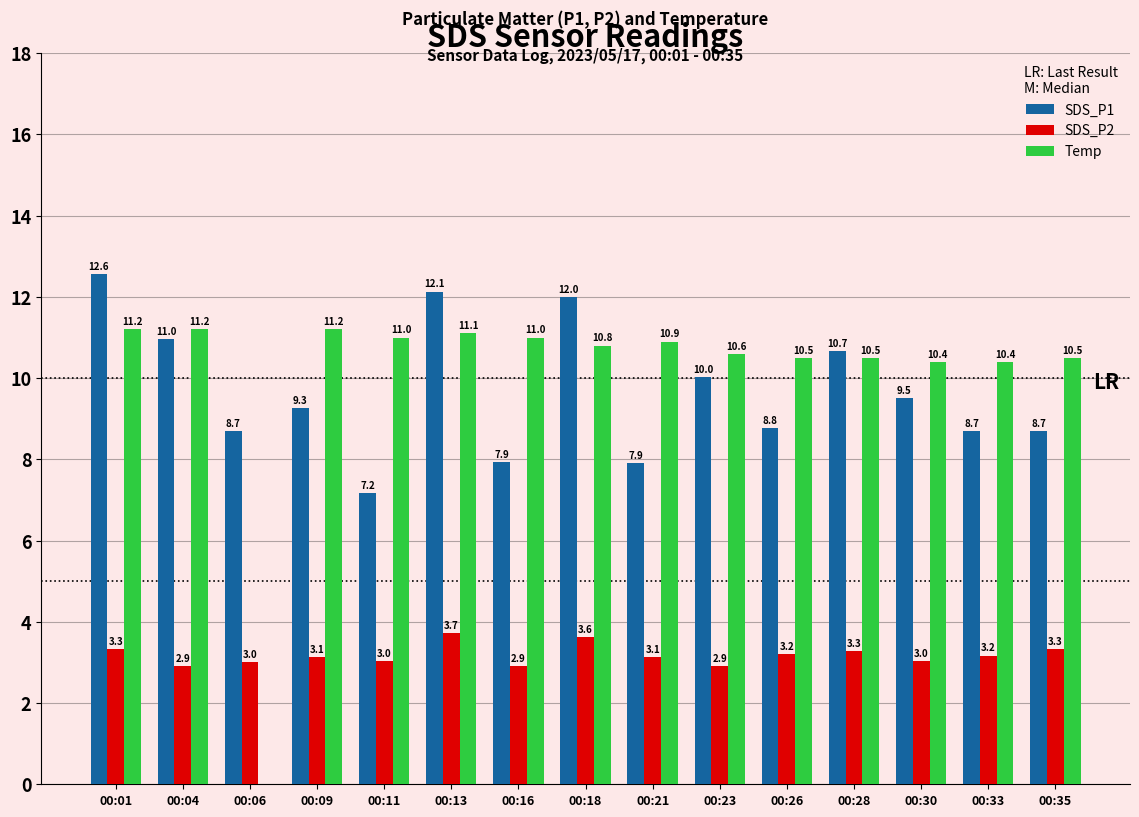

Is it true that SDS_P2 equals 3.0 at 00:11?

True